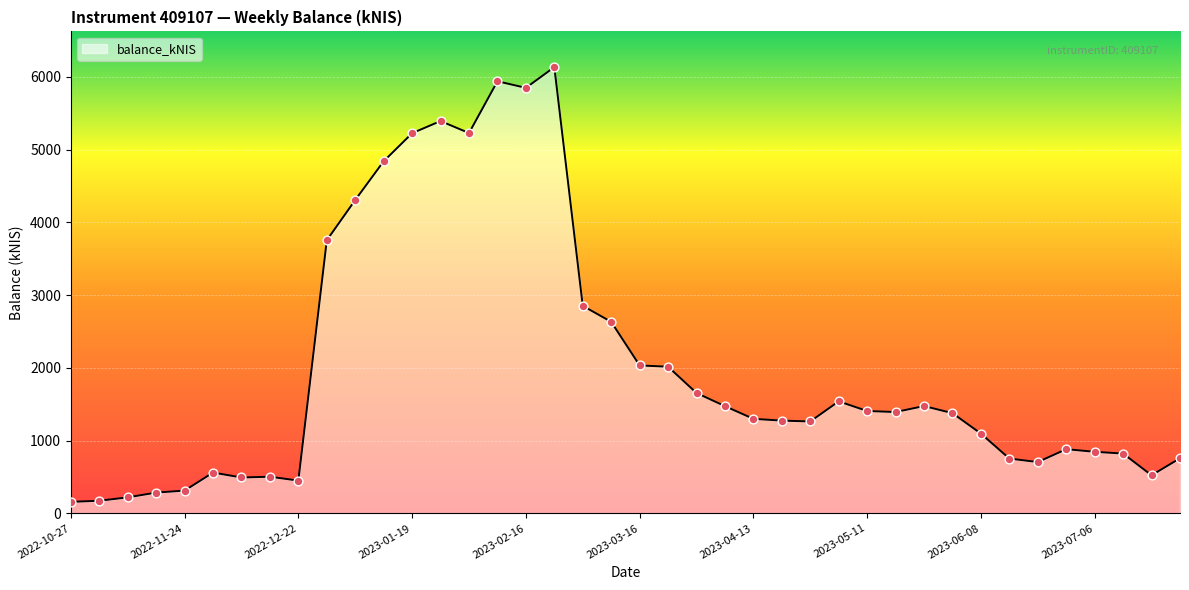

What is the greatest value displayed?

6133.8